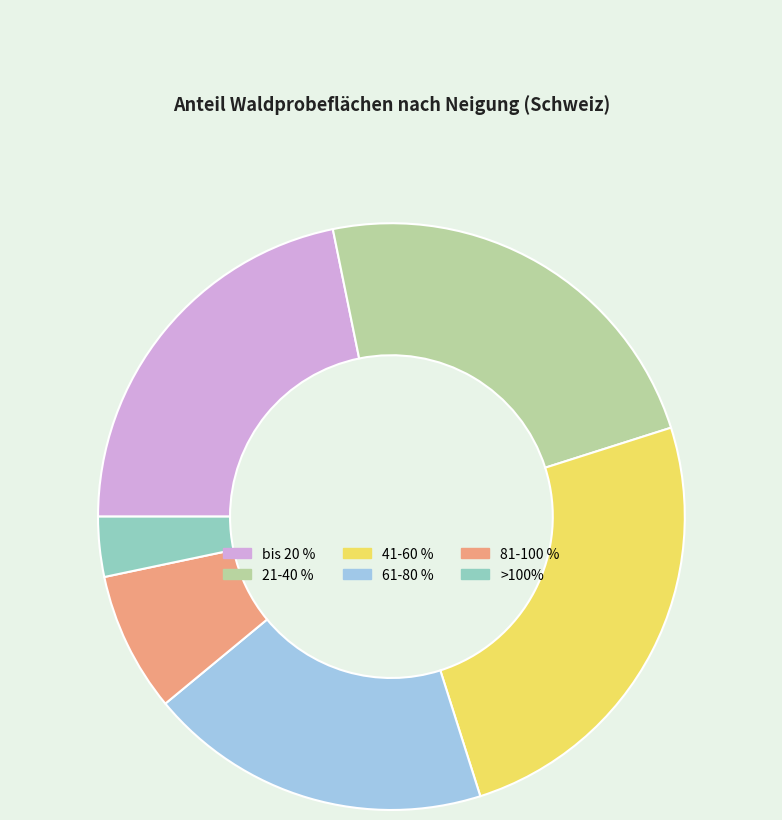

Count the number of slices in the pie.

6